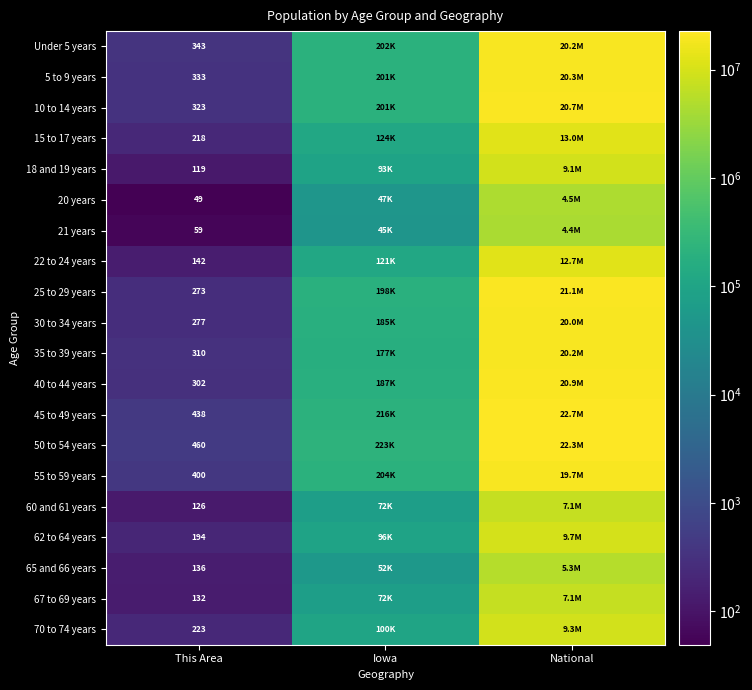

At This Area, list the series in order from largest to smallest.

50 to 54 years, 45 to 49 years, 55 to 59 years, Under 5 years, 5 to 9 years, 10 to 14 years, 35 to 39 years, 40 to 44 years, 30 to 34 years, 25 to 29 years, 70 to 74 years, 15 to 17 years, 62 to 64 years, 22 to 24 years, 65 and 66 years, 67 to 69 years, 60 and 61 years, 18 and 19 years, 21 years, 20 years